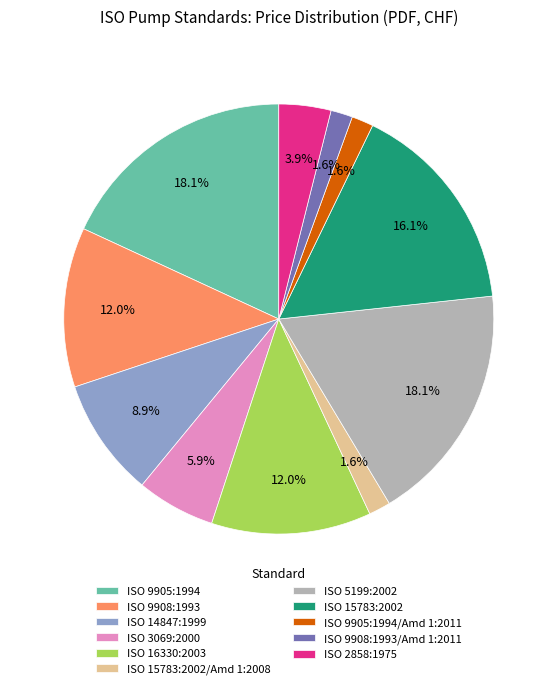

Count the number of slices in the pie.

11